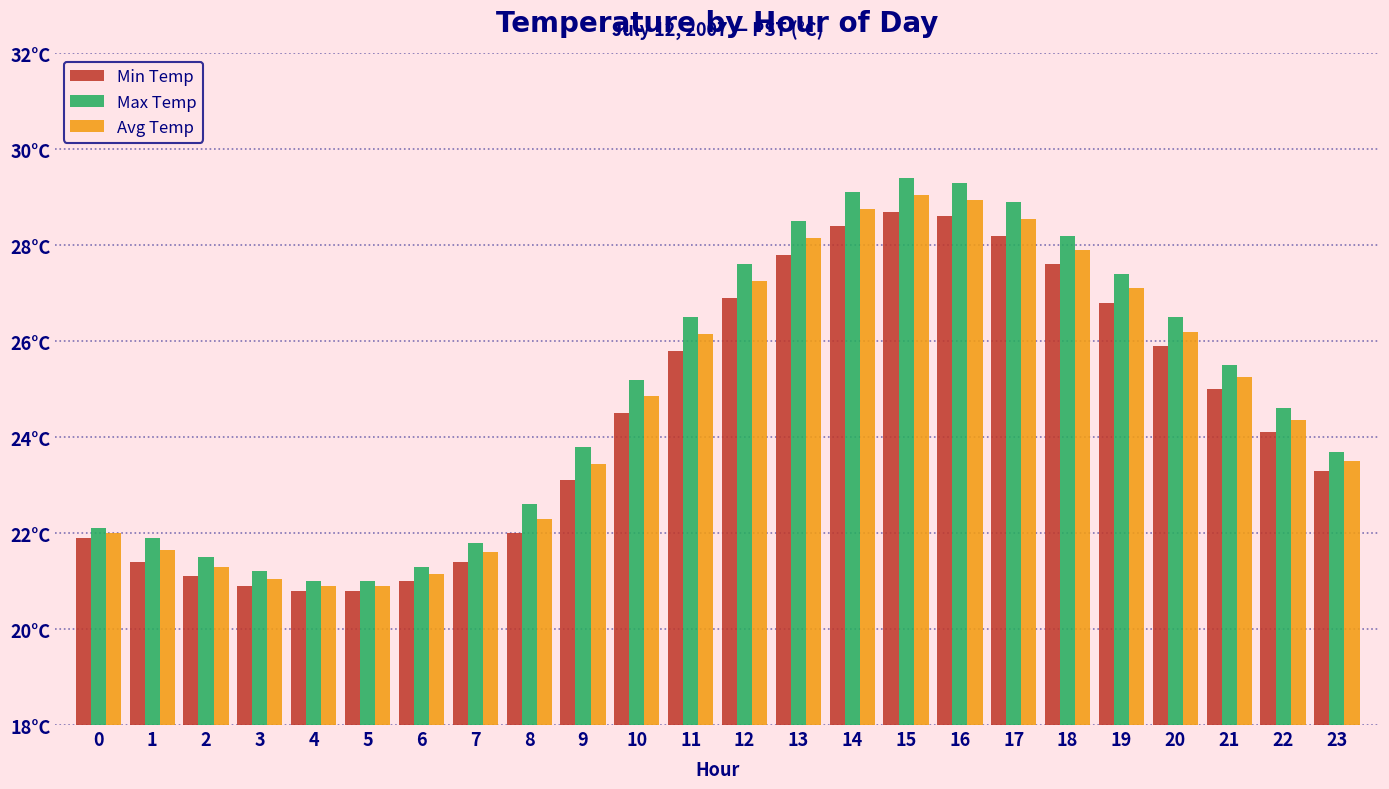

What is the approximate value of Max Temp at 4?

21.0